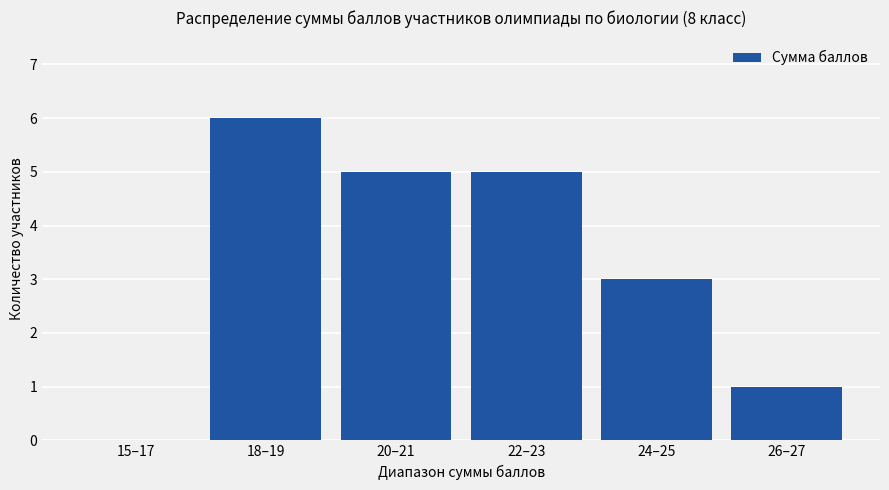

What is the difference between the values at 24–25 and 20–21?

2